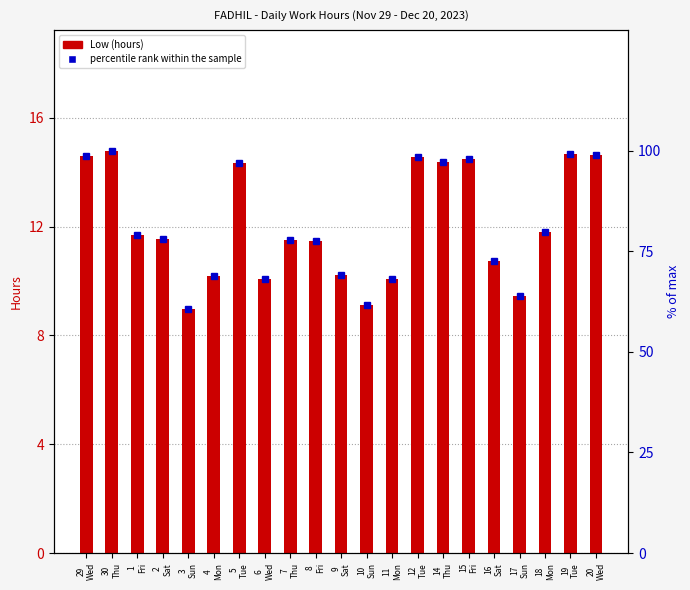

At 17
Sun, list the series in order from smallest to largest.

Low (hours), percentile rank within the sample